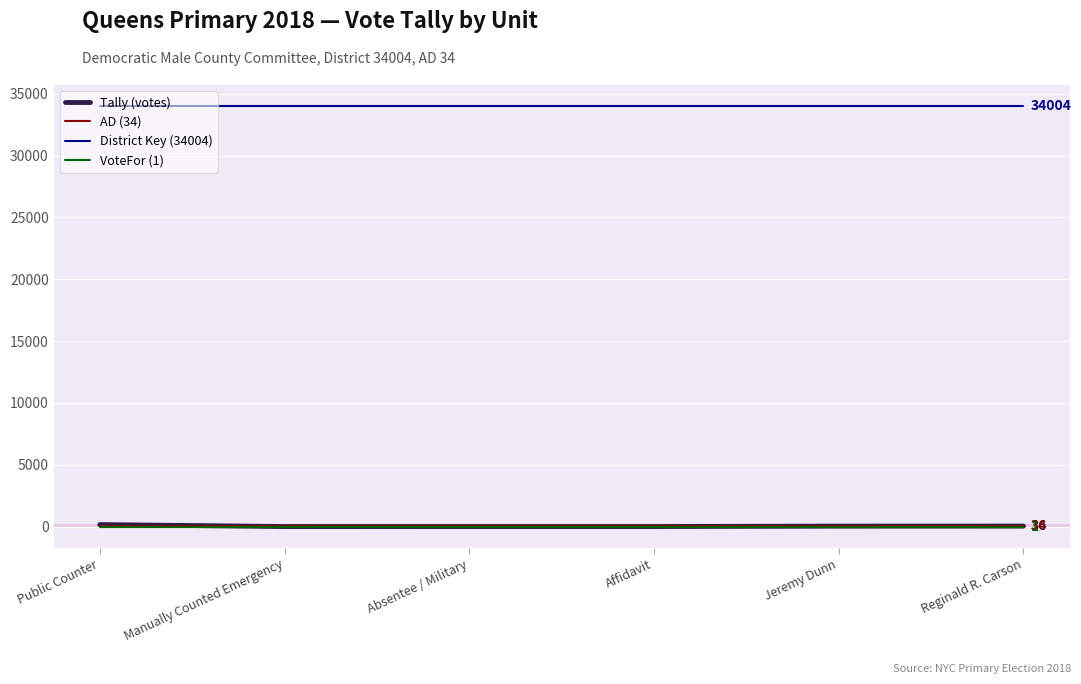

True or false: District Key (34004) and Tally (votes) intersect in this chart.

False